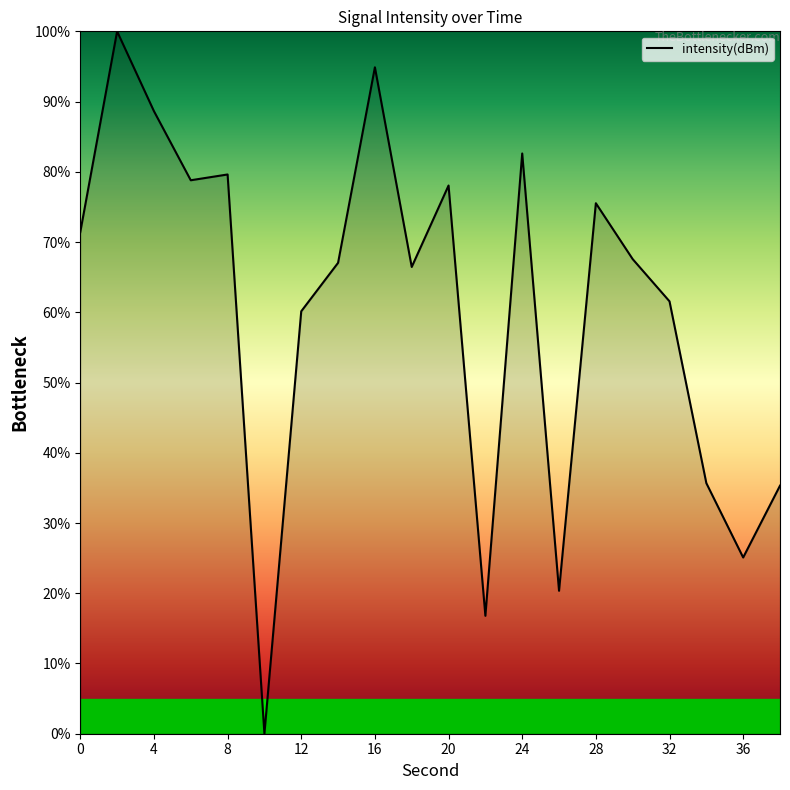

True or false: the data has more than 1 interior local peaks.

True